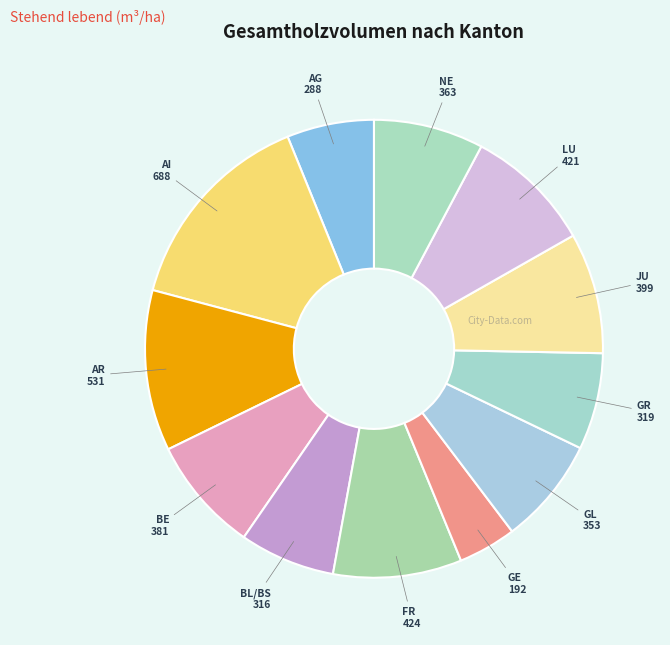

True or false: GE accounts for 4% of the total.

True